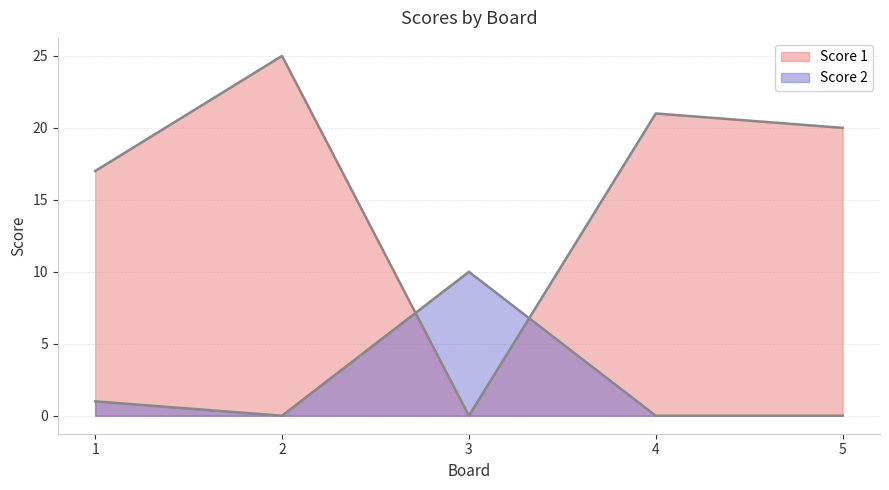

Which series has the largest range (max minus min)?

Score 1